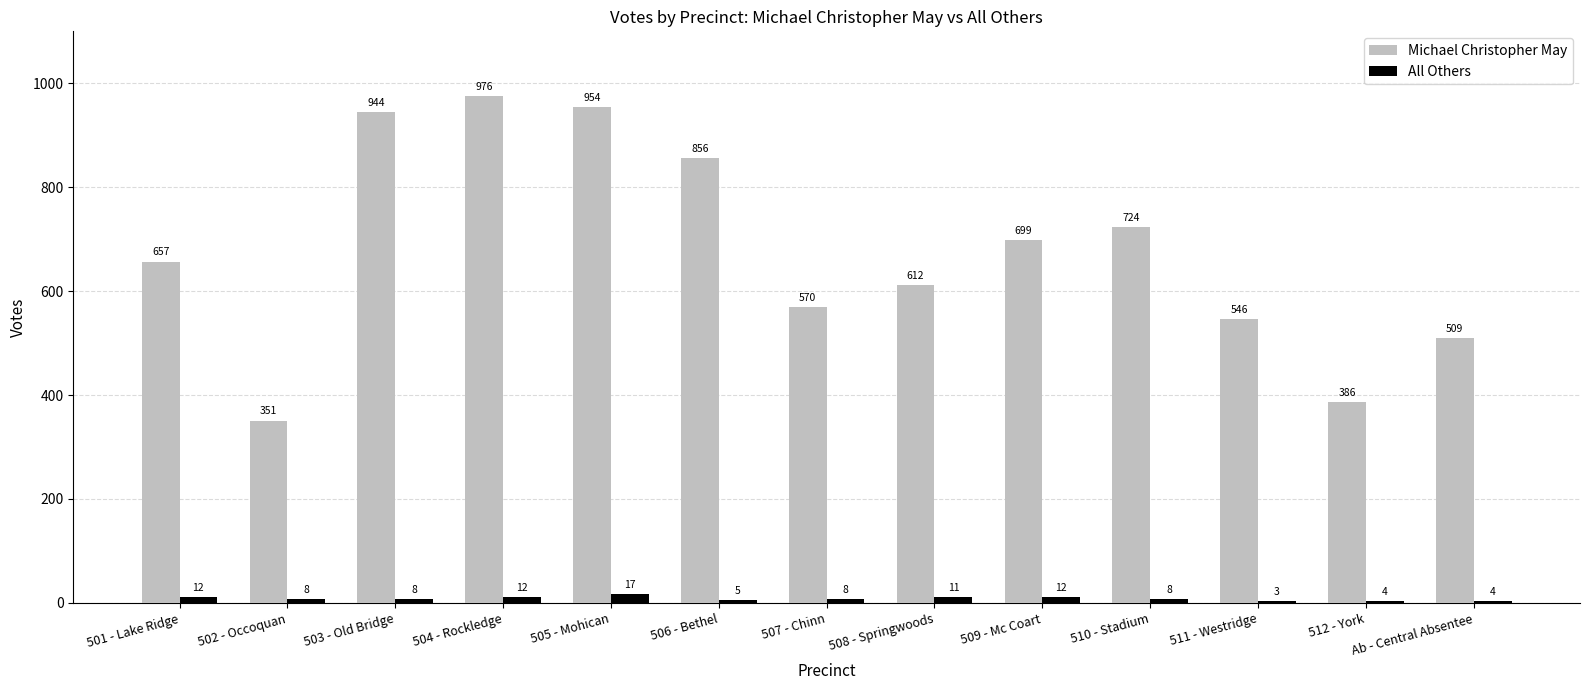

The value of Michael Christopher May at Ab - Central Absentee is 352. True or false?

False